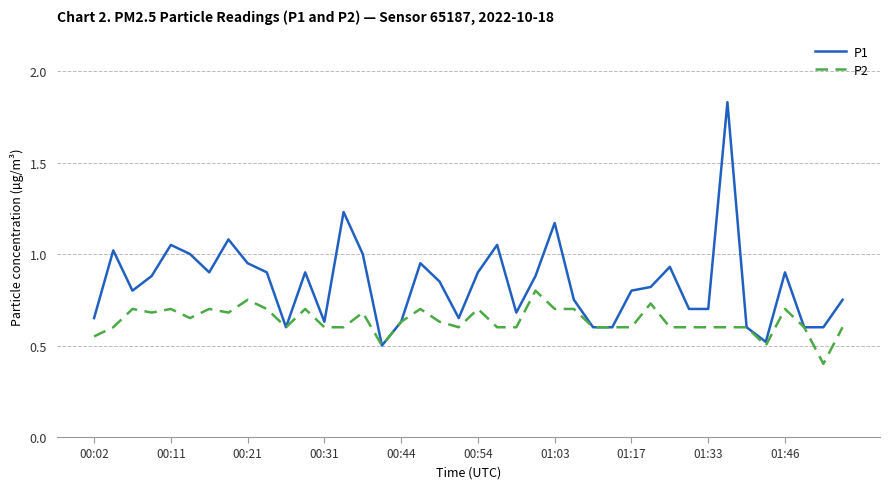

How many lines are shown in the chart?

2